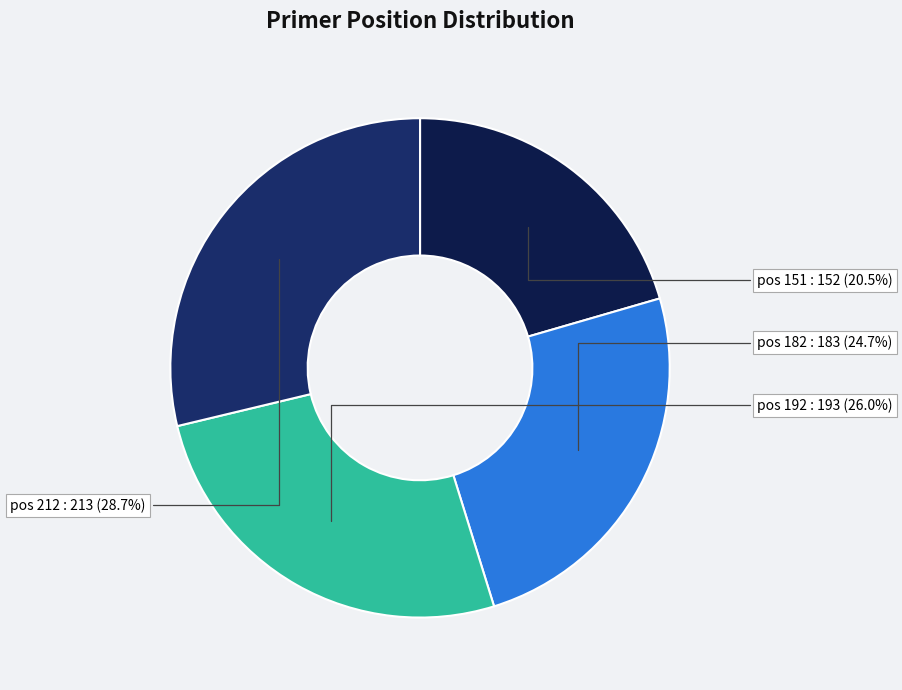

Count the number of slices in the pie.

4